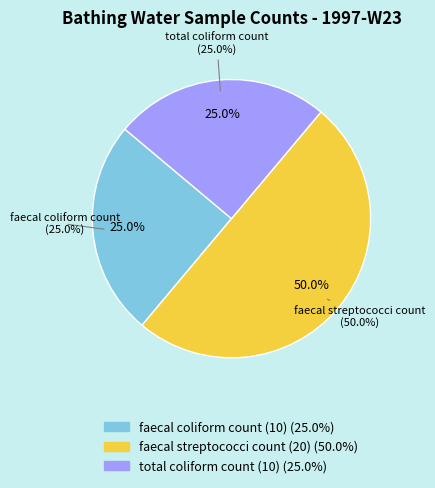

What is the ratio of the value at total coliform count (10) to the value at faecal coliform count (10)?

1.0